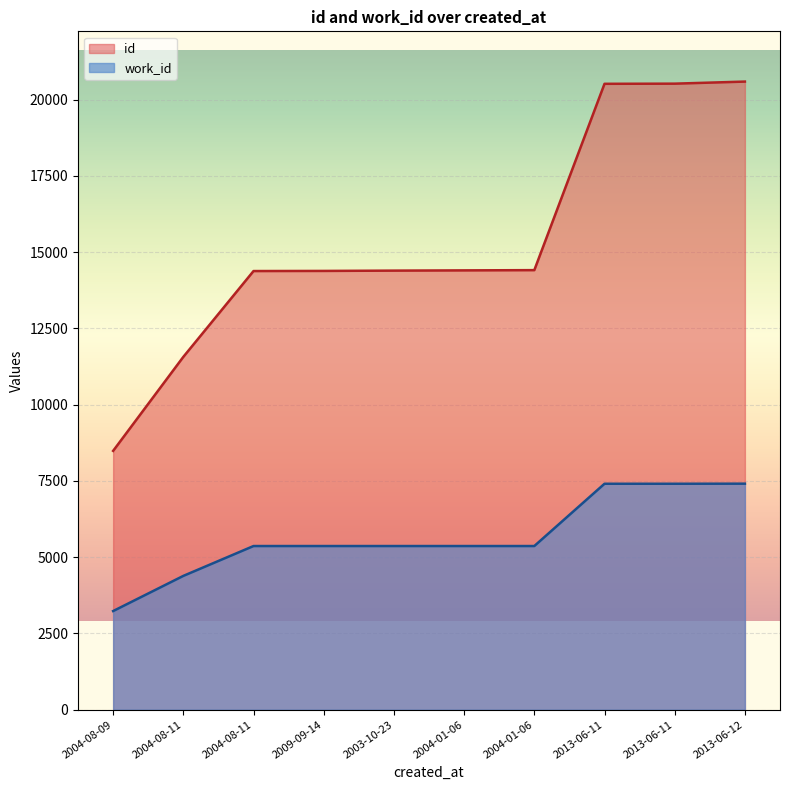

True or false: work_id has a value of 7561 at 2004-08-11.

False